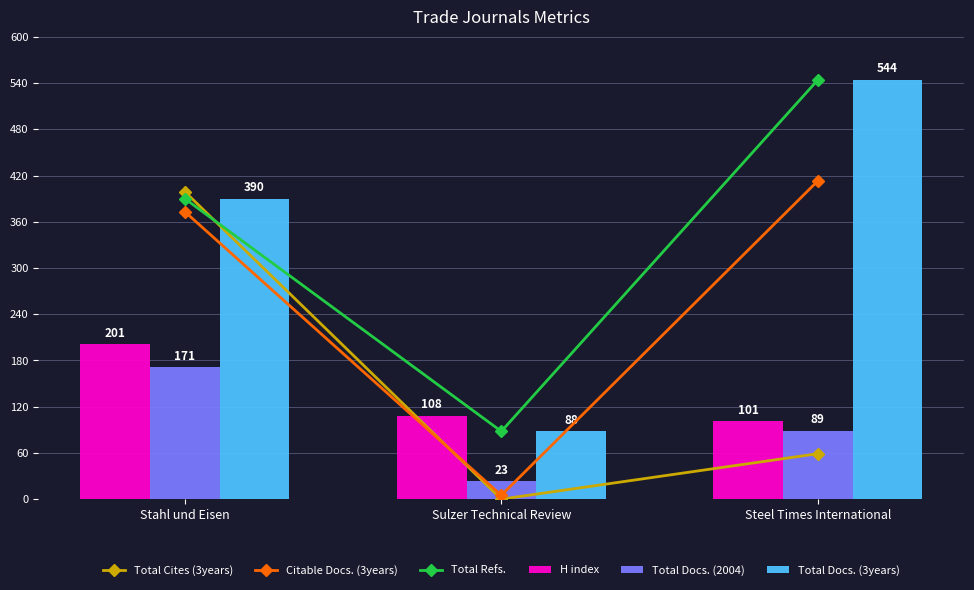

Reading left to right, what are all the values shown in this chart?

Total Cites (3years): 399	0	59
Citable Docs. (3years): 373	5	413
Total Refs.: 390	88	544
H index: 201	108	101
Total Docs. (2004): 171	23	89
Total Docs. (3years): 390	88	544